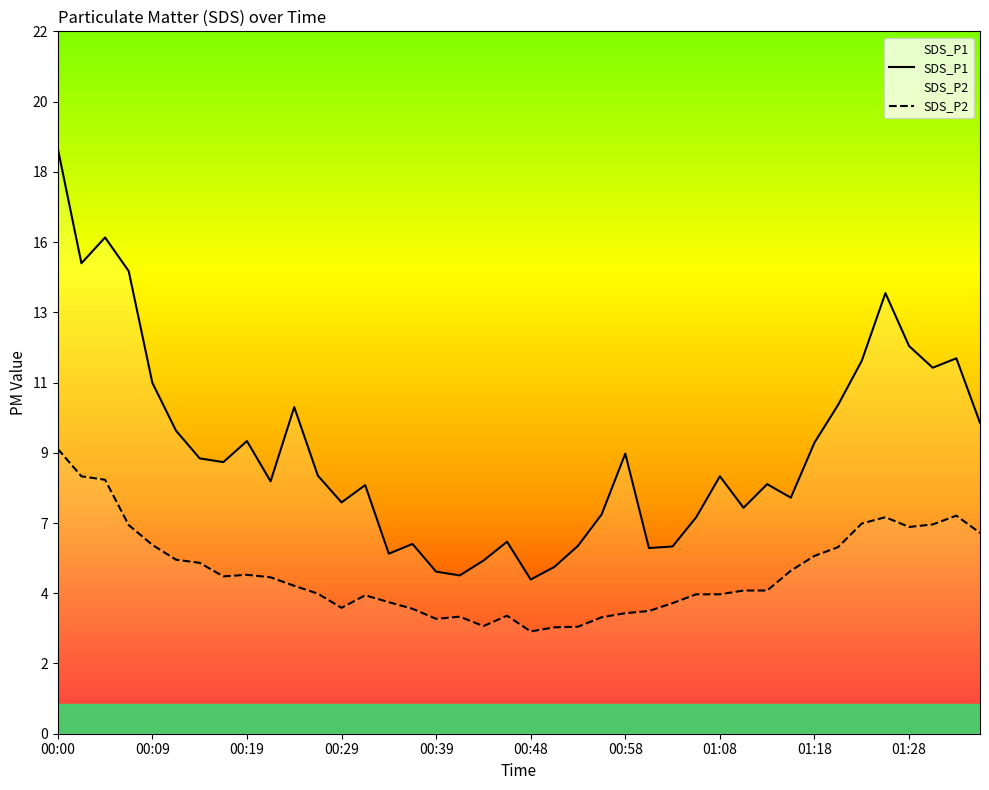

Which category has the highest value in the SDS_P1 series?

00:00